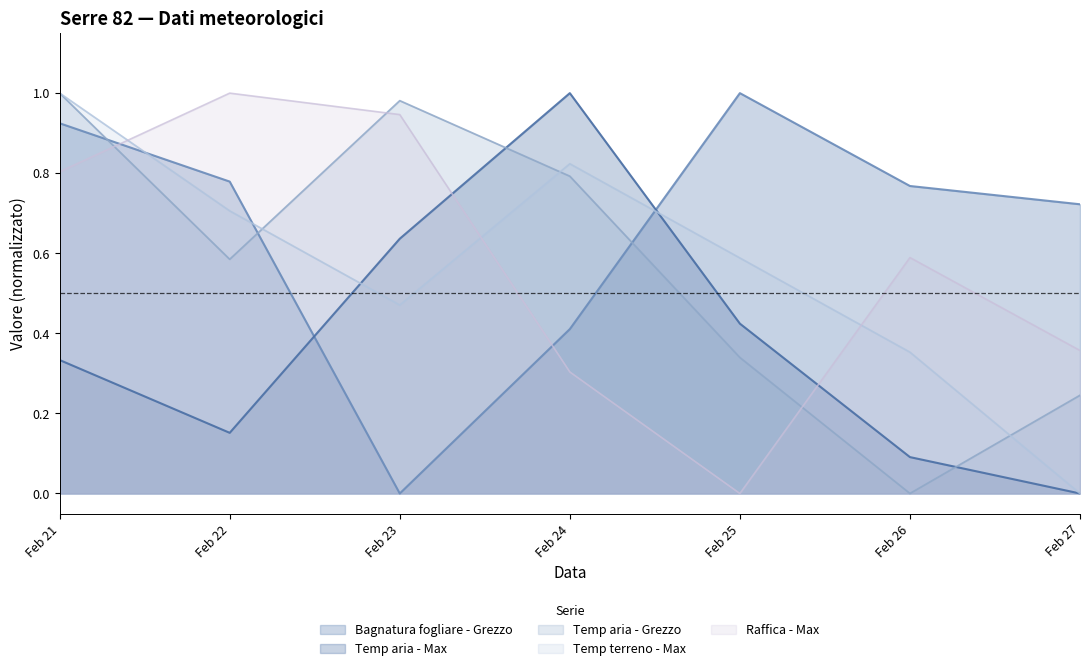

Reading left to right, what are all the values shown in this chart?

Bagnatura fogliare - Grezzo: 0.9	0.8	0.0	0.4	1.0	0.8	0.7
Temp aria - Max: 0.3	0.2	0.6	1.0	0.4	0.1	0.0
Temp aria - Grezzo: 1.0	0.6	1.0	0.8	0.3	0.0	0.2
Temp terreno - Max: 1.0	0.7	0.5	0.8	0.6	0.4	0.0
Raffica - Max: 0.8	1.0	0.9	0.3	0.0	0.6	0.4